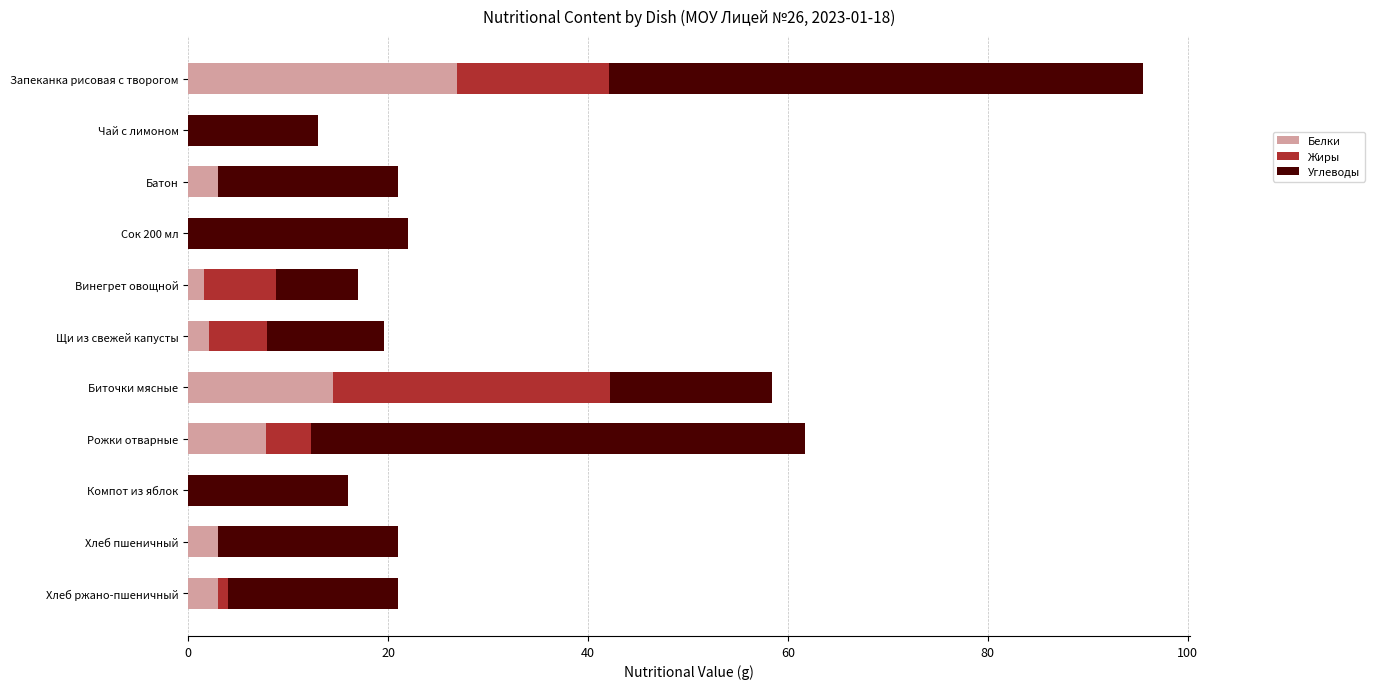

The Белки series shows -15.6 at Чай с лимоном. True or false?

False